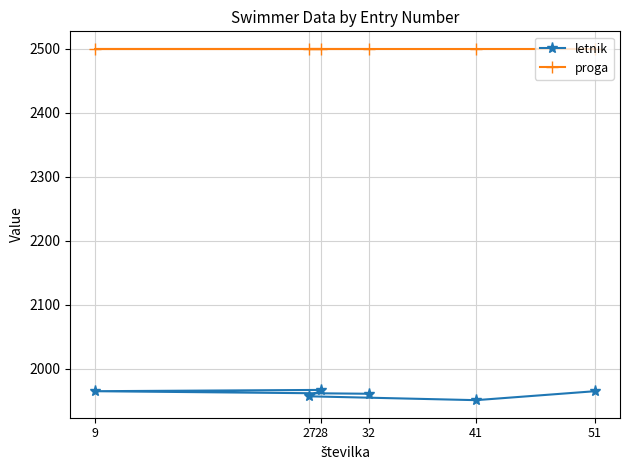

How many values in the letnik series exceed 1965?

1